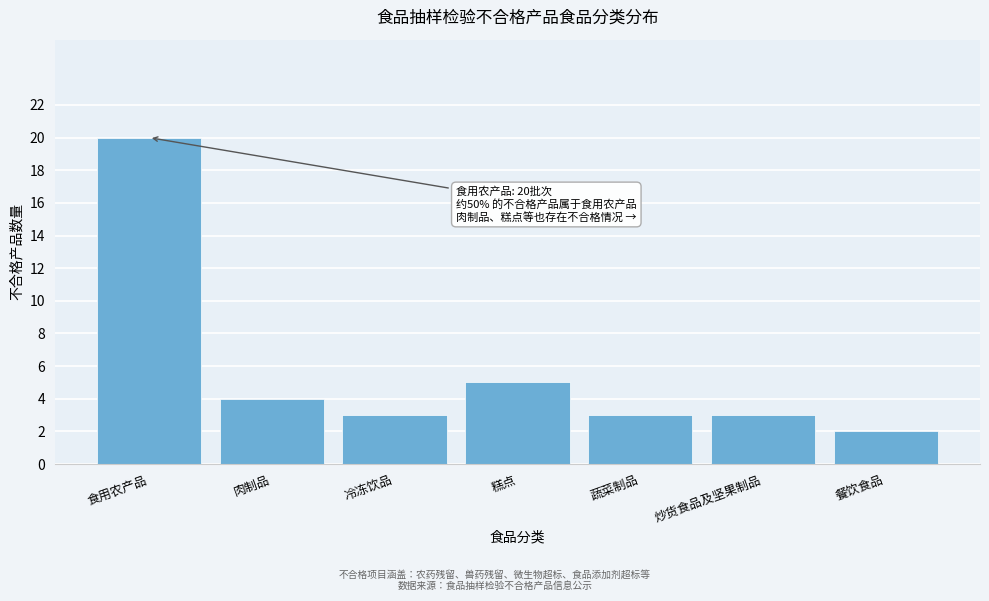

Reading left to right, list all the values displayed in this chart.

食用农产品=20	肉制品=4	冷冻饮品=3	糕点=5	蔬菜制品=3	炒货食品及坚果制品=3	餐饮食品=2